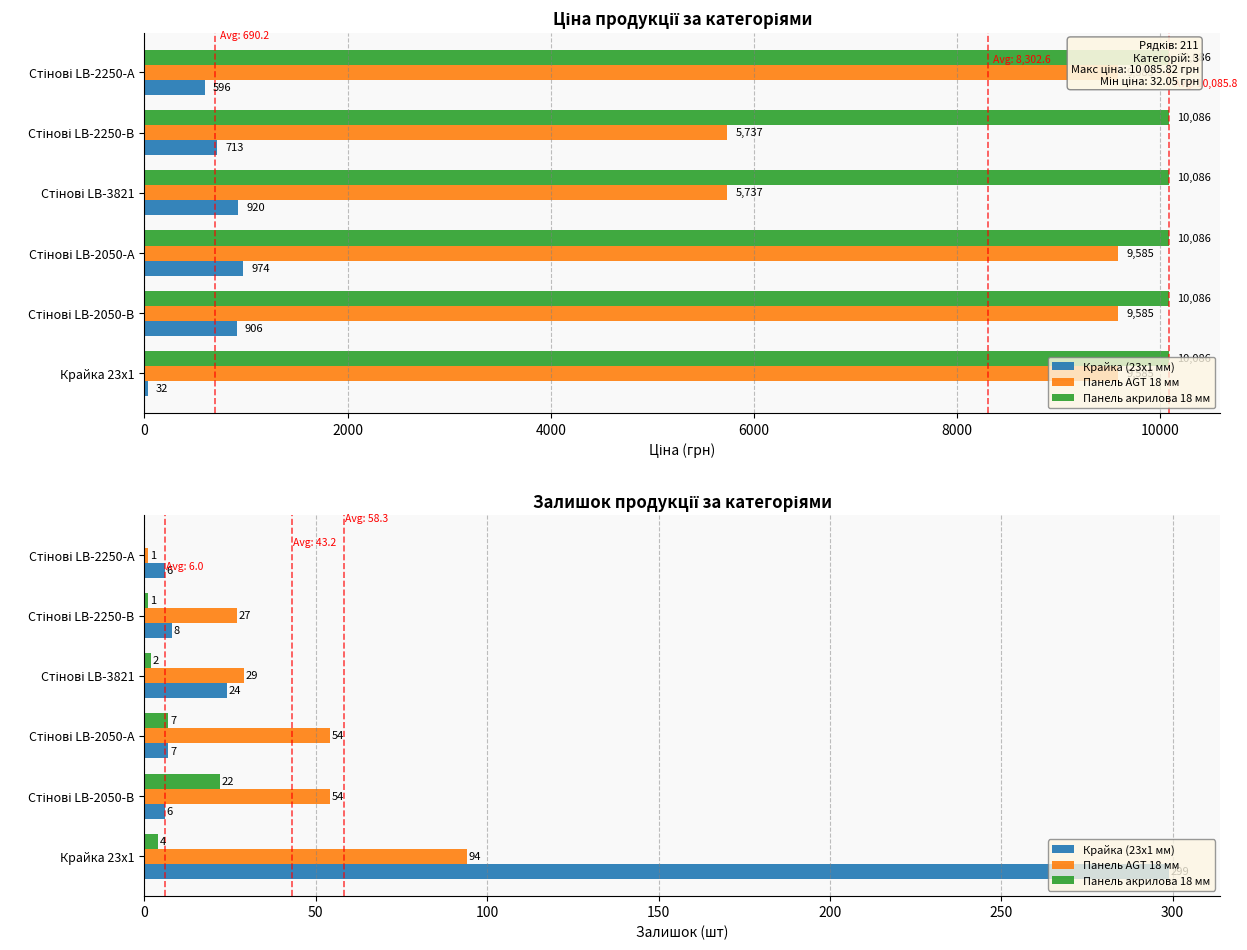

At how many categories does at least one series exceed 137?

1